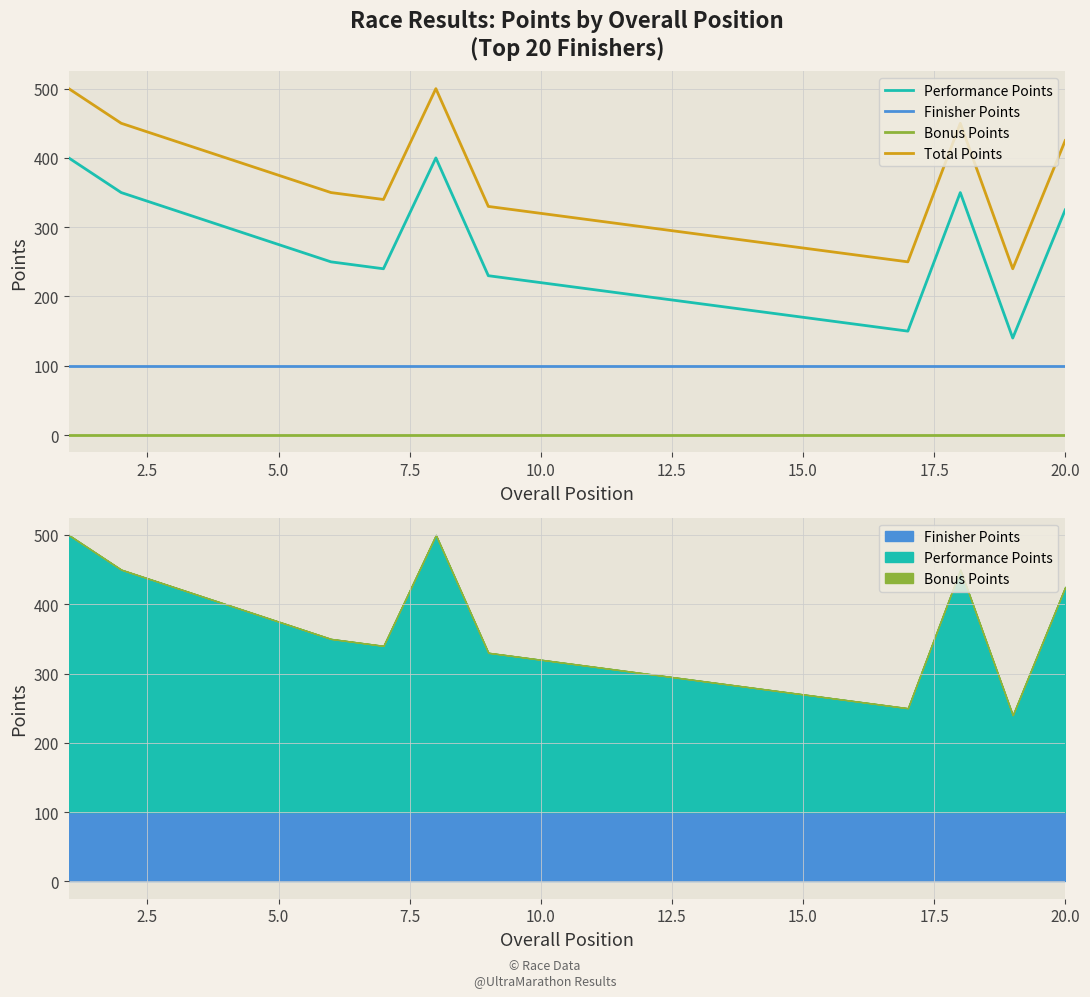

True or false: Bonus Points has a value of 0 at 19.

True